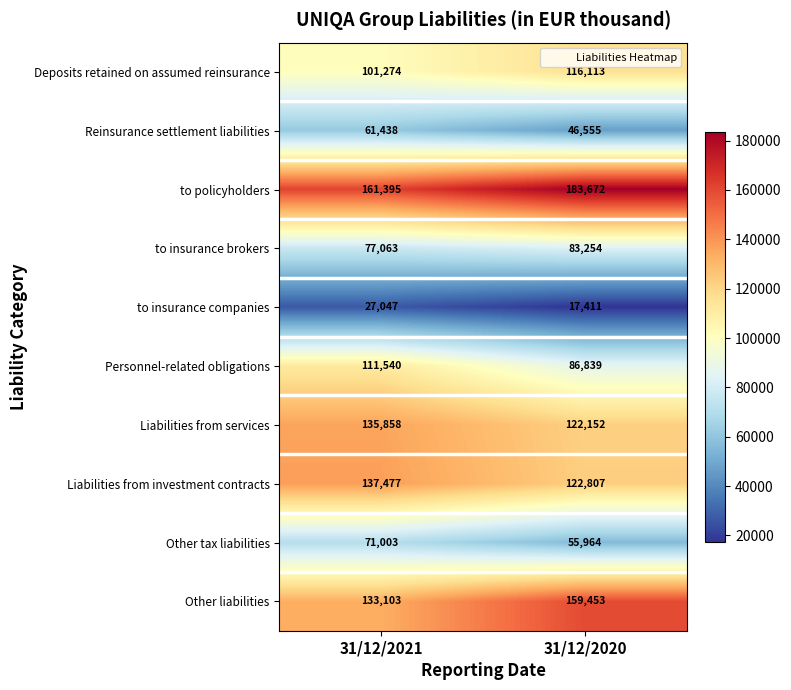

Read the Personnel-related obligations value at 31/12/2021.

111540